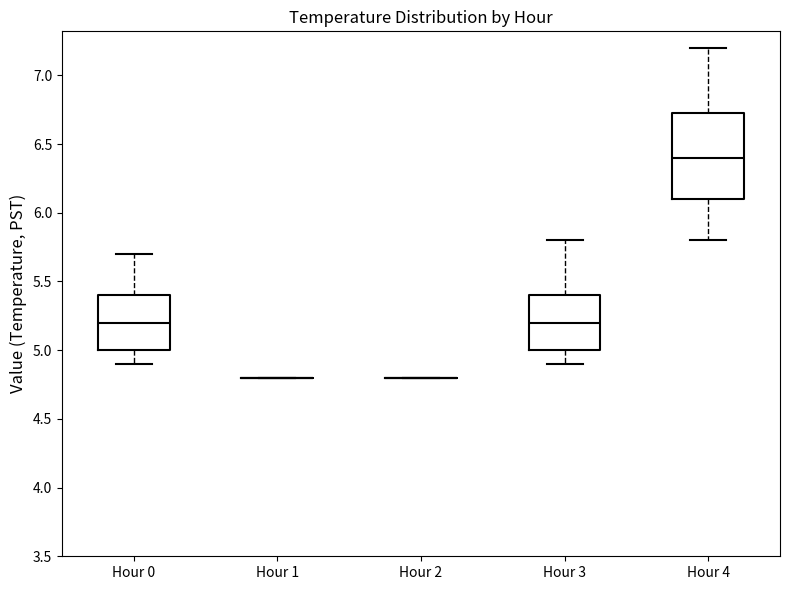

Where does the lower whisker of the box for Hour 3 end on the y-axis? The values are not printed on the chart, so give them approximately, as read against the axis.

4.90